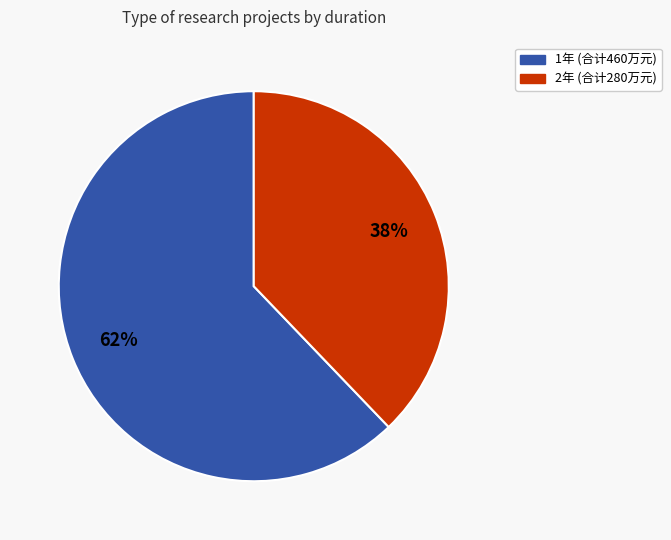

To the nearest percent, what is the difference between the largest and smallest slice percentages?

24%